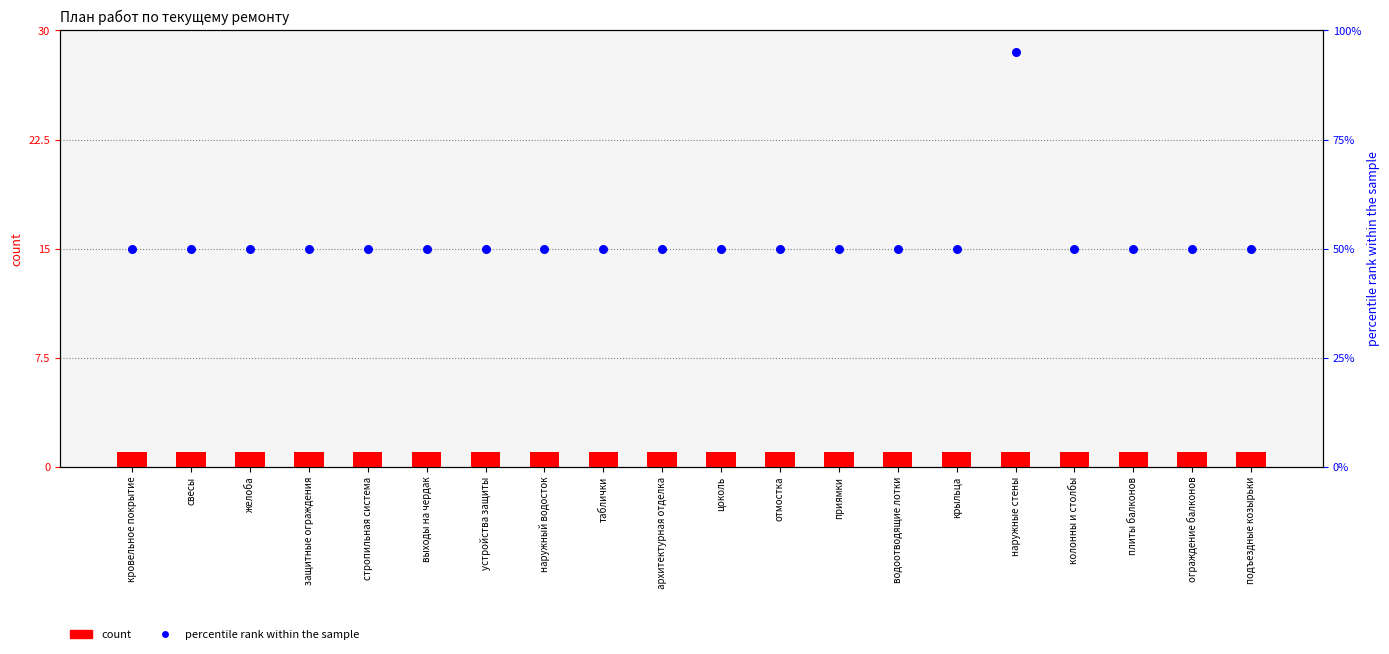

Which series reaches the maximum Y coordinate?

percentile rank within the sample